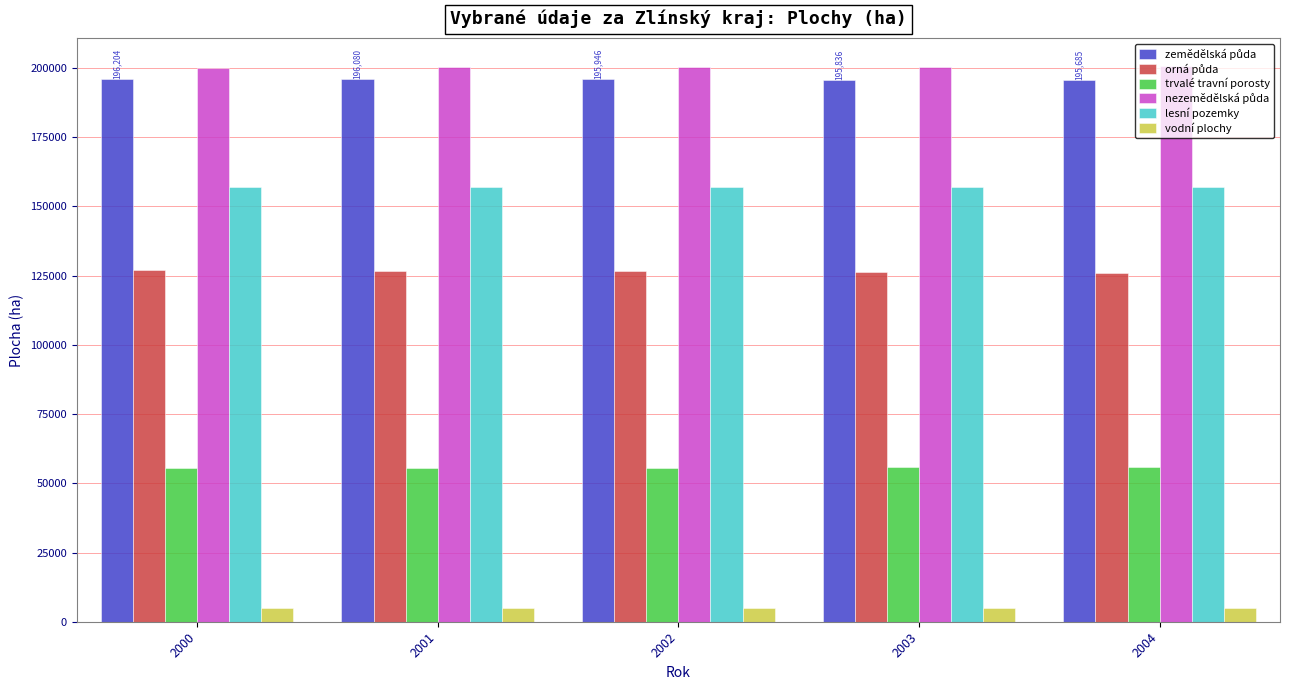

How many groups of bars are there?

5